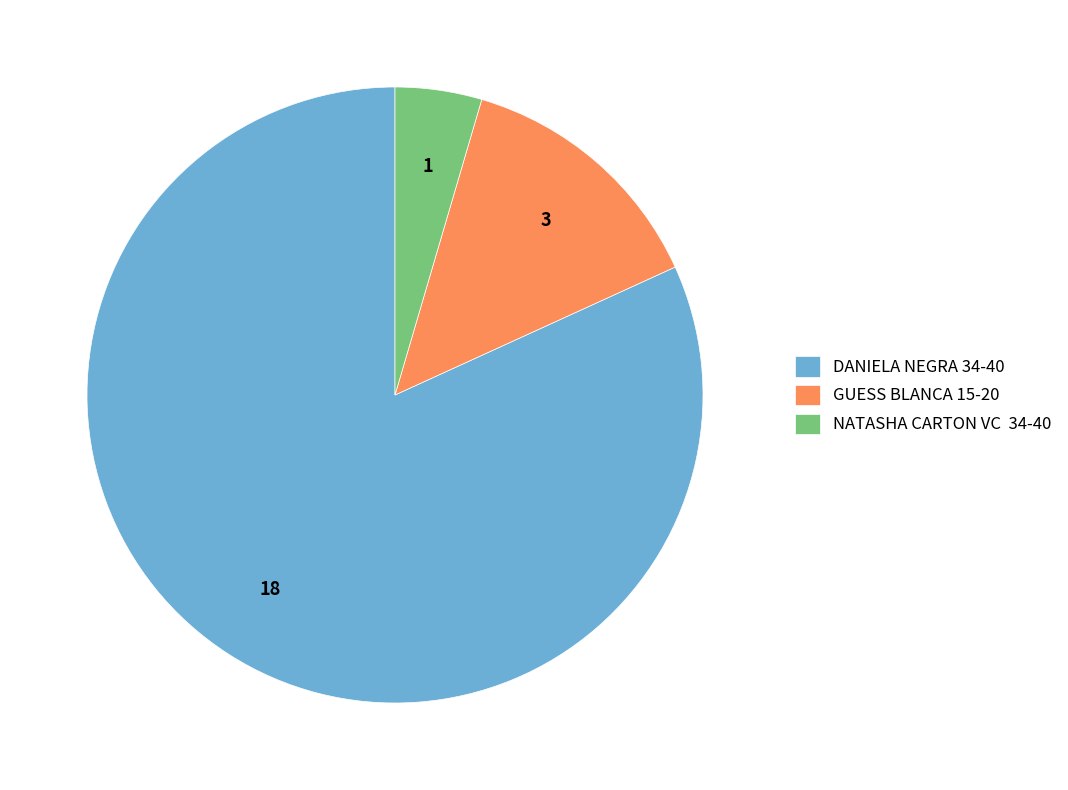

Is there any slice that represents more than half of the pie?

Yes